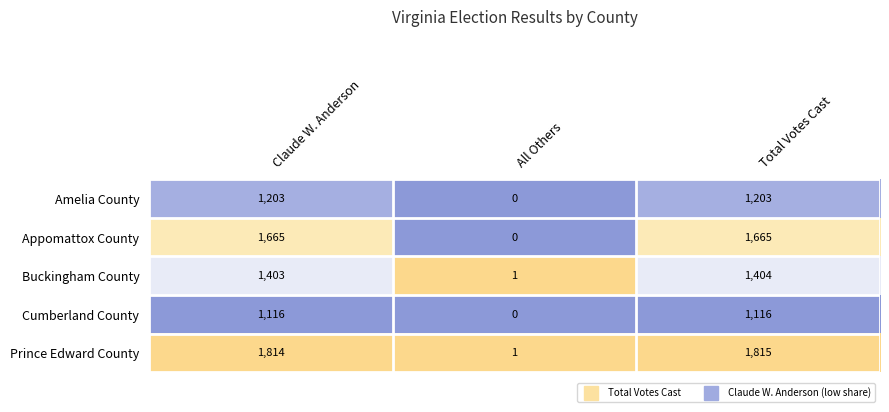

Reading right to left, list all the values displayed in this chart.

Amelia County: Total Votes Cast=1203	All Others=0	Claude W. Anderson=1203
Appomattox County: Total Votes Cast=1665	All Others=0	Claude W. Anderson=1665
Buckingham County: Total Votes Cast=1404	All Others=1	Claude W. Anderson=1403
Cumberland County: Total Votes Cast=1116	All Others=0	Claude W. Anderson=1116
Prince Edward County: Total Votes Cast=1815	All Others=1	Claude W. Anderson=1814